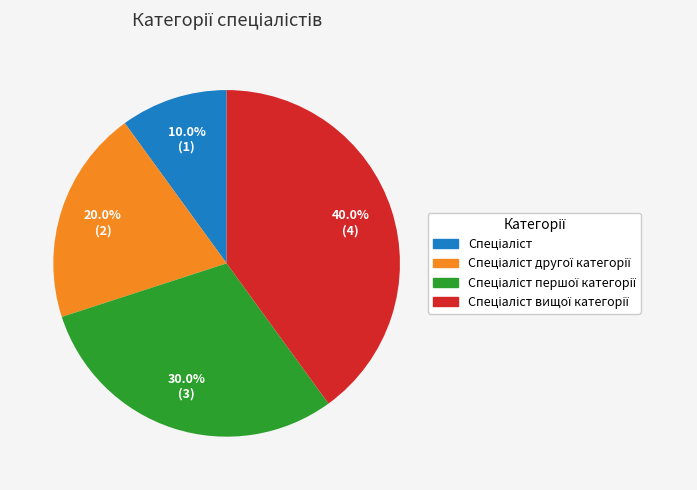

Is there a majority slice in this chart?

No